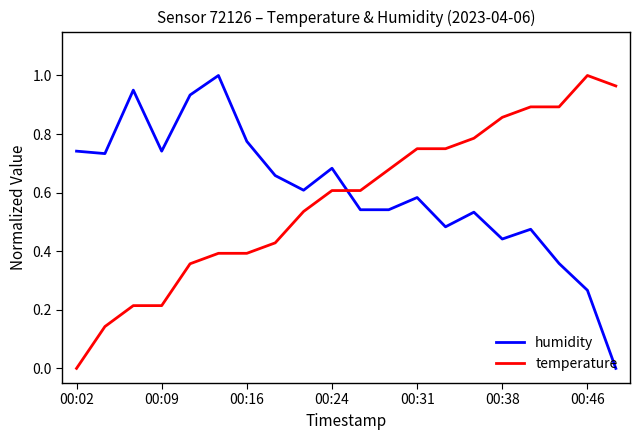

Which series ends up on top after the final intersection of temperature and humidity?

temperature